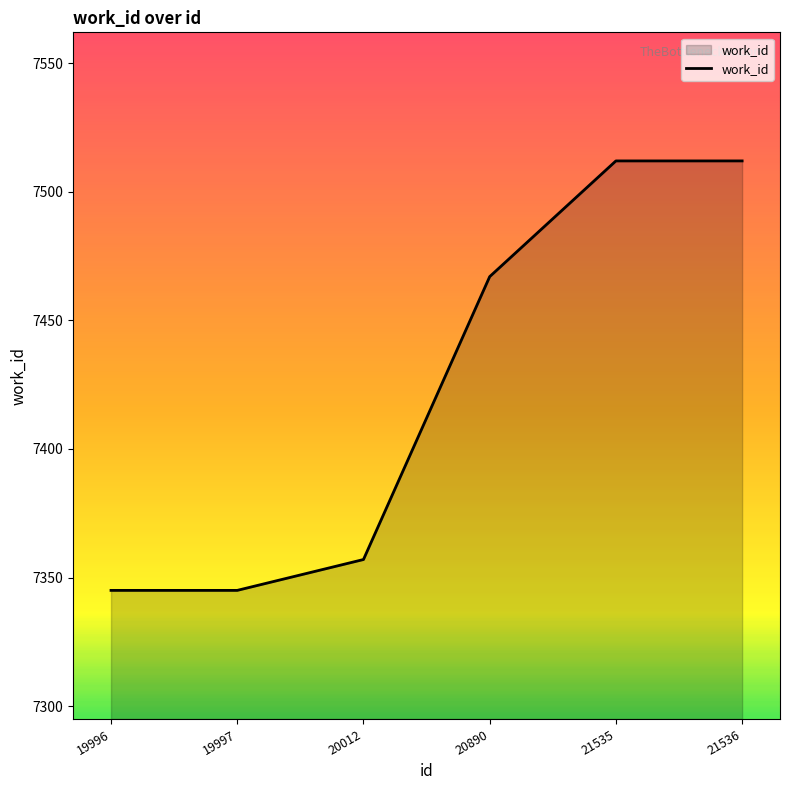

At which label is the value closest to 7428?

20890